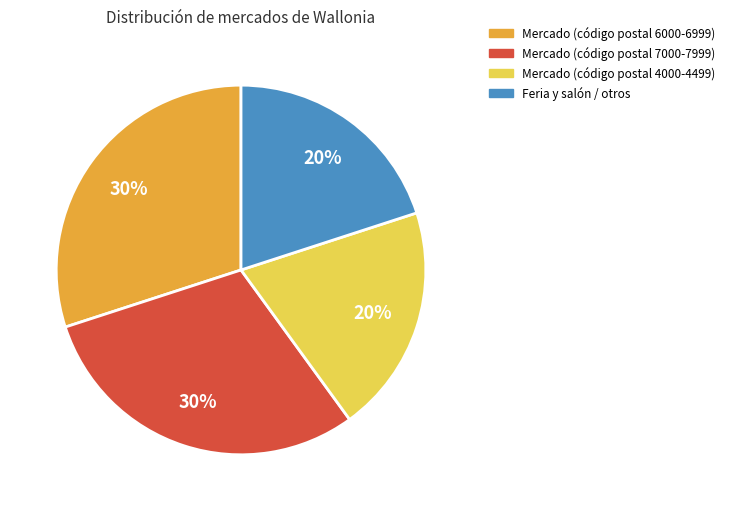

How many segments does this pie chart have?

4